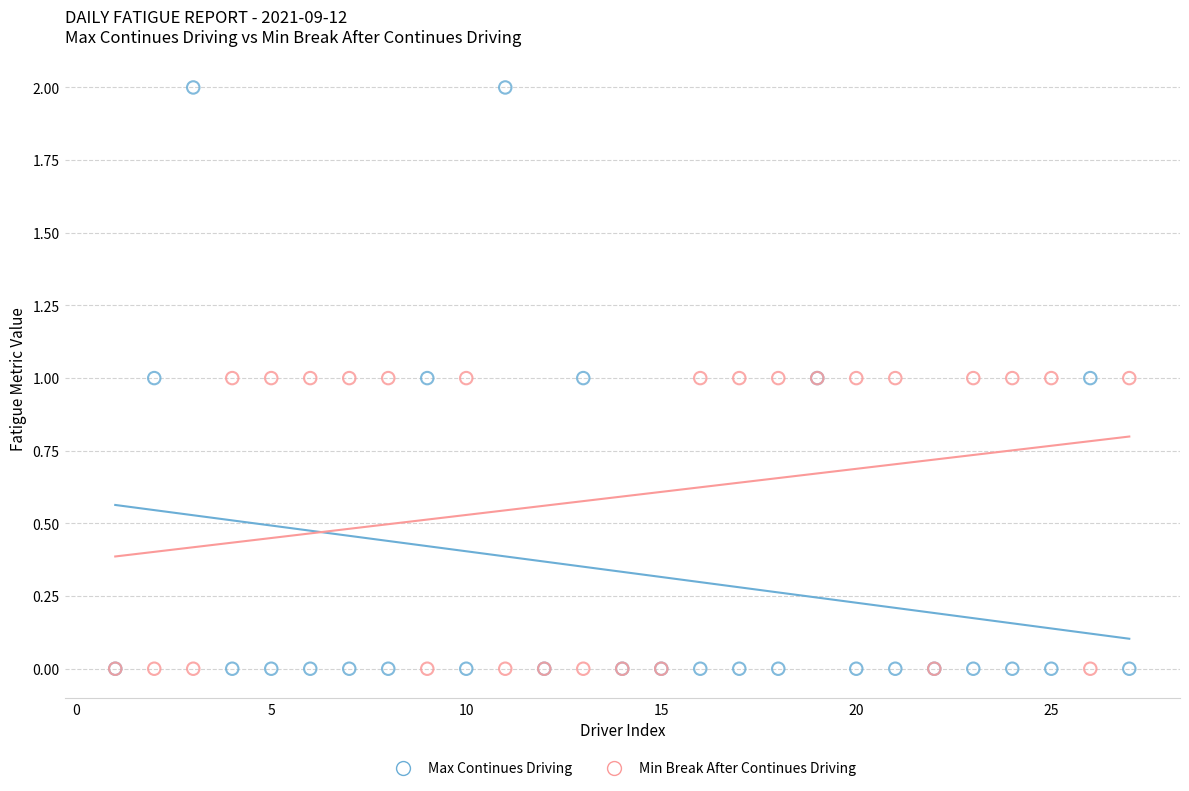

What are all the series names shown in the legend?

Max Continues Driving, Min Break After Continues Driving